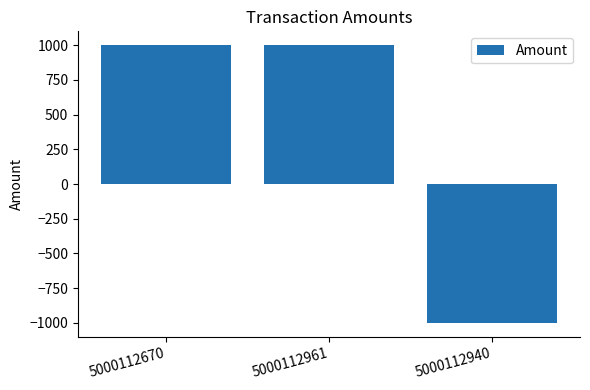

How many bars are there in total?

3